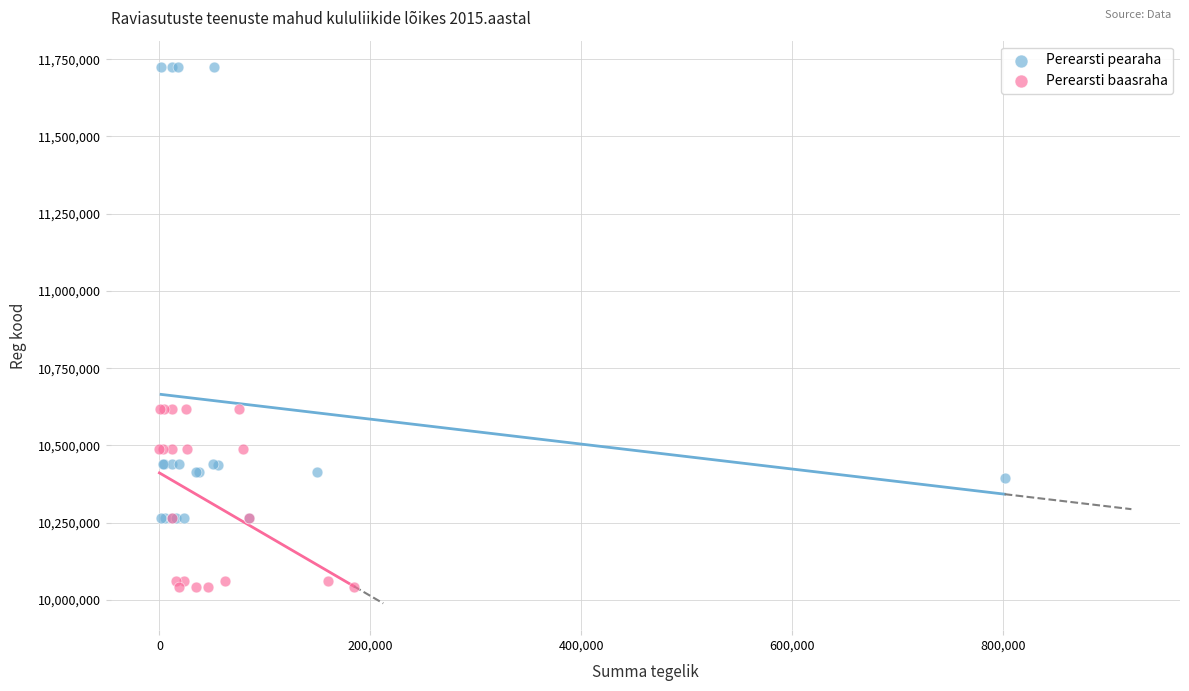

Which series reaches the maximum Y coordinate?

Perearsti pearaha